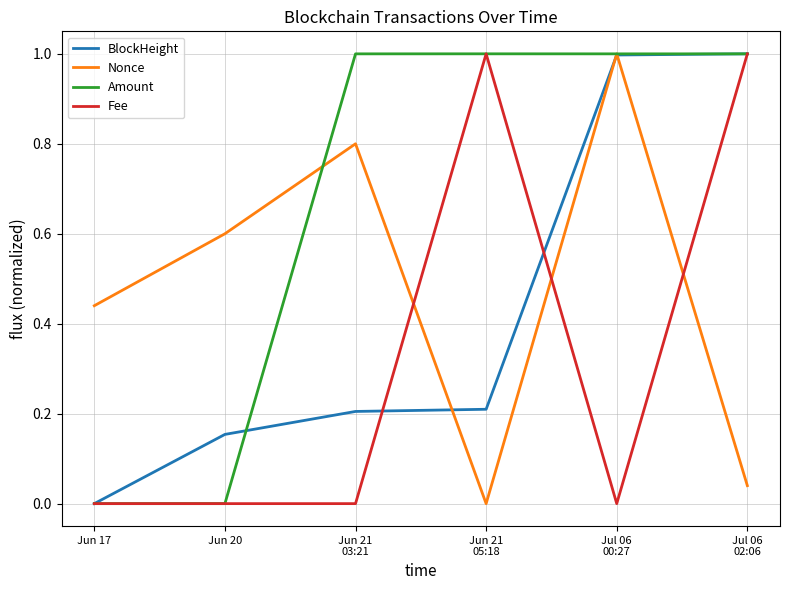

List the series in order of their overall mean, lowest first.

Fee, BlockHeight, Nonce, Amount